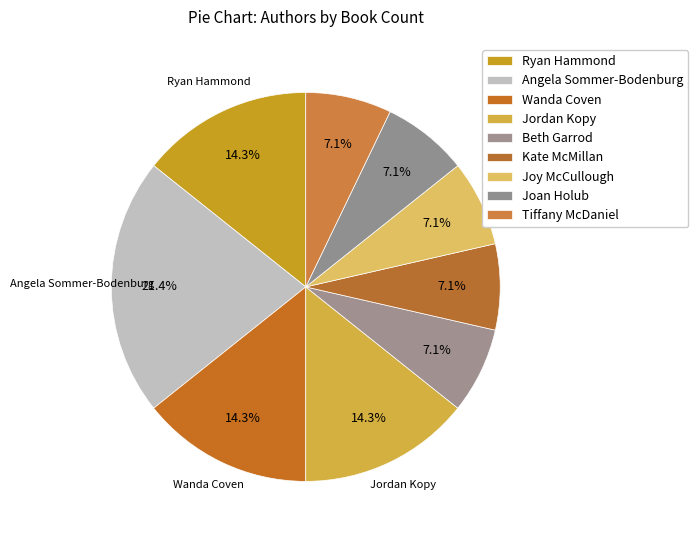

Does Kate McMillan account for over 50% of the chart?

No